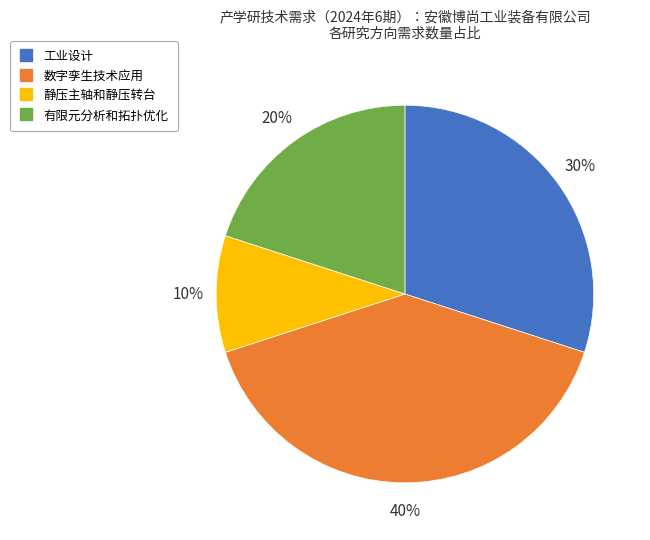

To the nearest percent, what percentage of the pie is 数字孪生技术应用?

40%